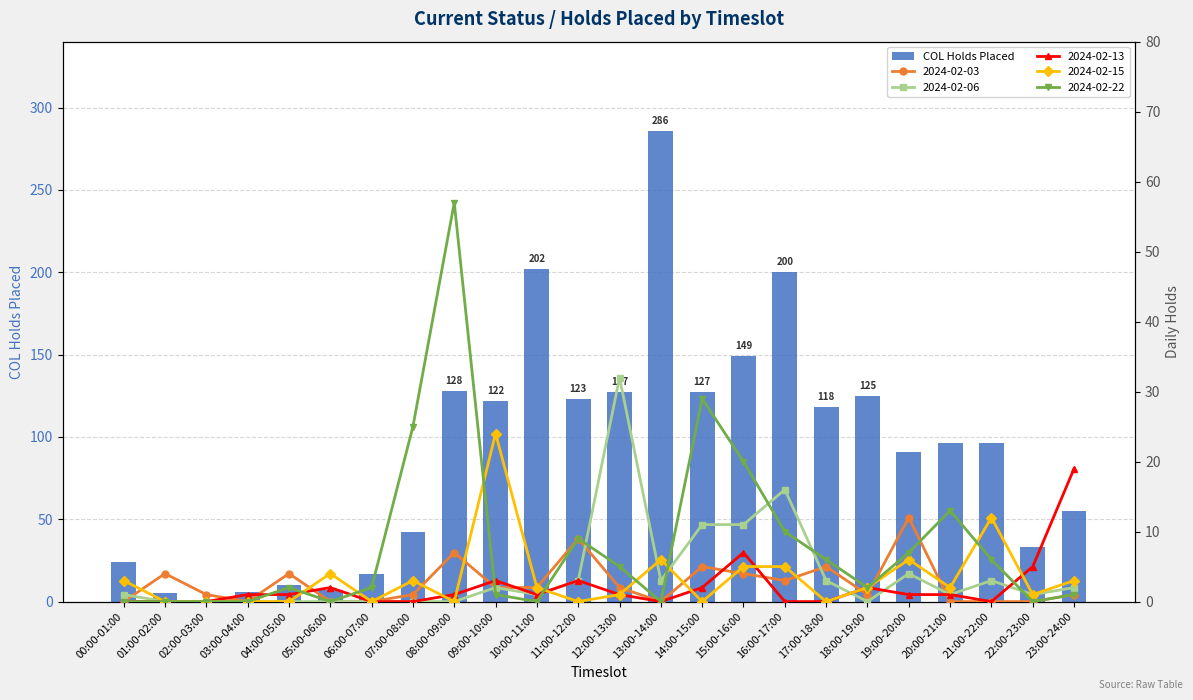

List the labels in order of value, smallest first.

02:00-03:00, 01:00-02:00, 03:00-04:00, 05:00-06:00, 04:00-05:00, 06:00-07:00, 00:00-01:00, 22:00-23:00, 07:00-08:00, 23:00-24:00, 19:00-20:00, 20:00-21:00, 21:00-22:00, 17:00-18:00, 09:00-10:00, 11:00-12:00, 18:00-19:00, 12:00-13:00, 14:00-15:00, 08:00-09:00, 15:00-16:00, 16:00-17:00, 10:00-11:00, 13:00-14:00